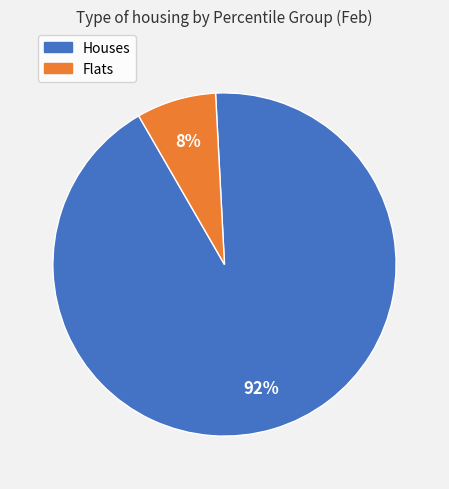

Count the number of slices in the pie.

2